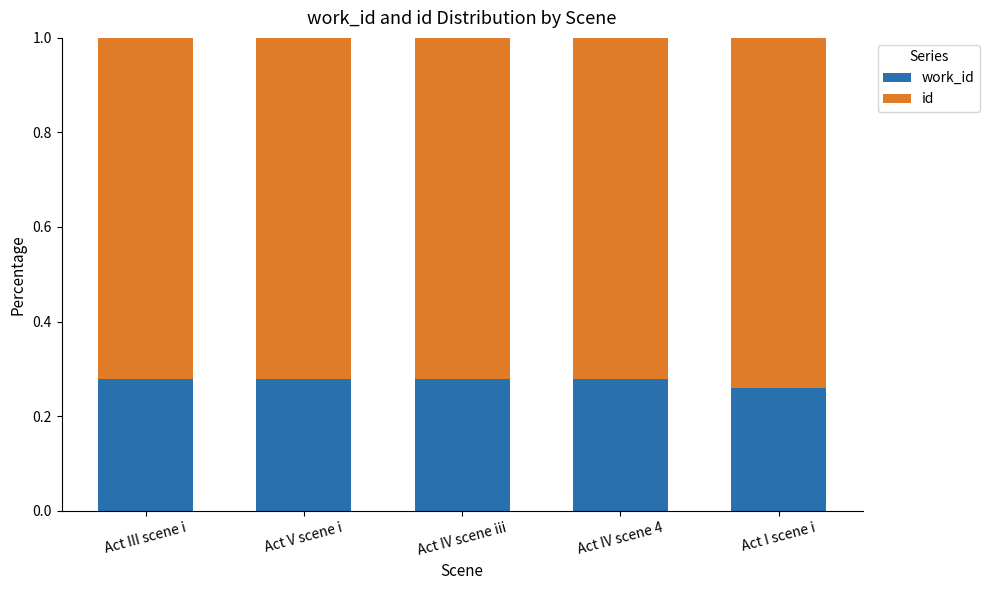

What is the total value across all series at Act V scene i?

1.0